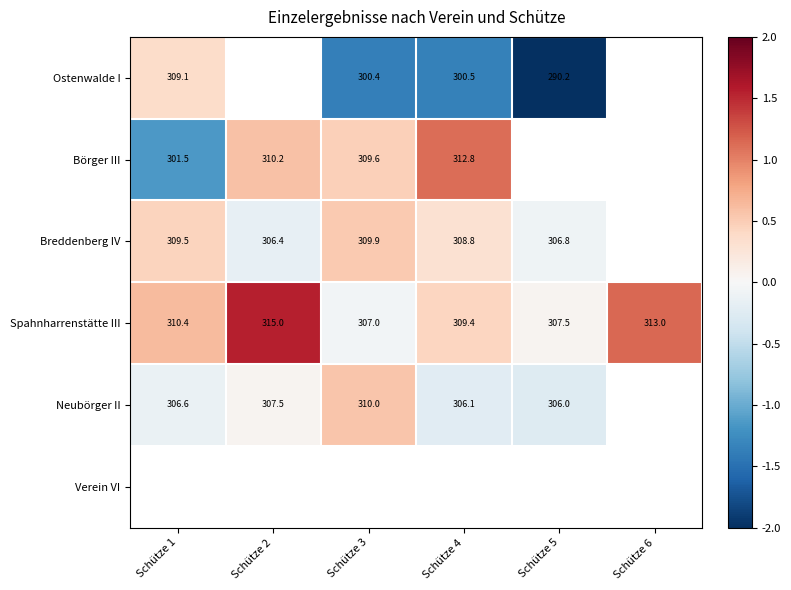

True or false: Breddenberg IV has a value of 0.8 at Schütze 3.

False